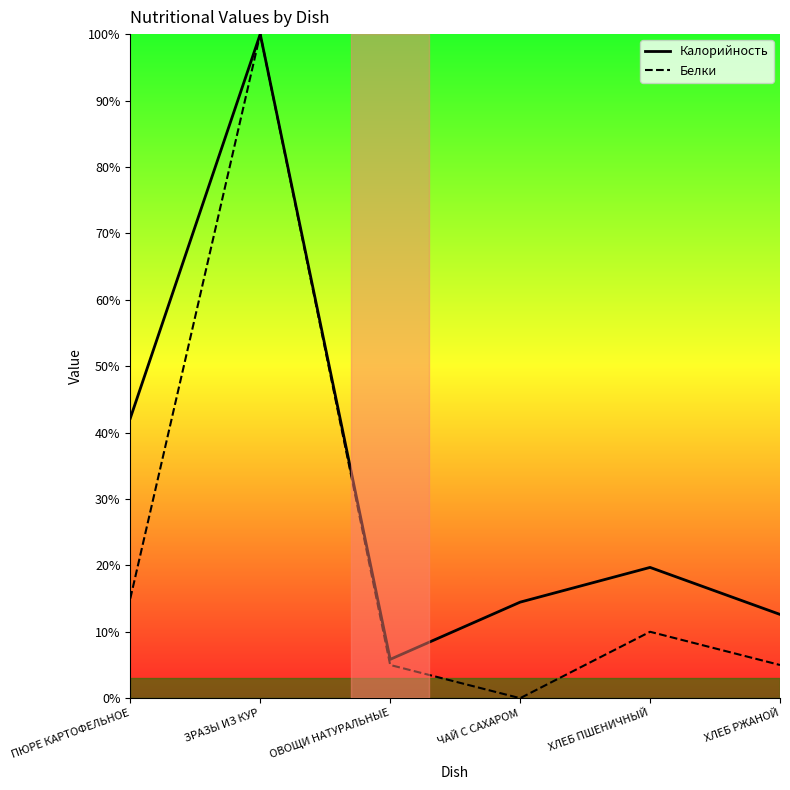

What is the value of the Калорийность point at the 2nd from the left?

100.0